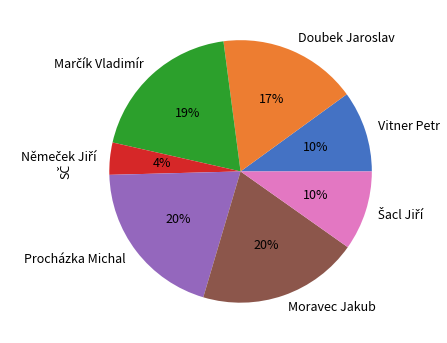

Is there a majority slice in this chart?

No